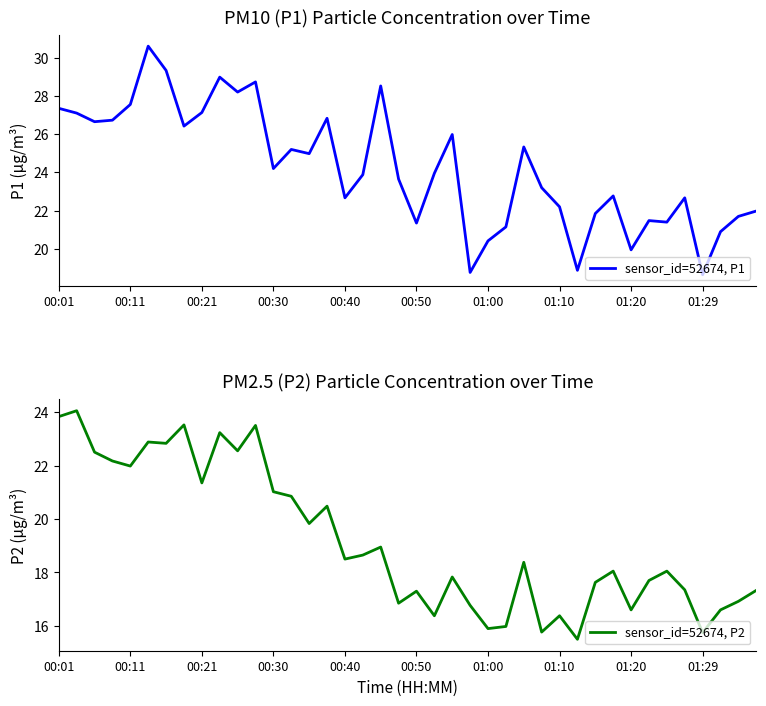

How many distinct data groups are displayed?

2